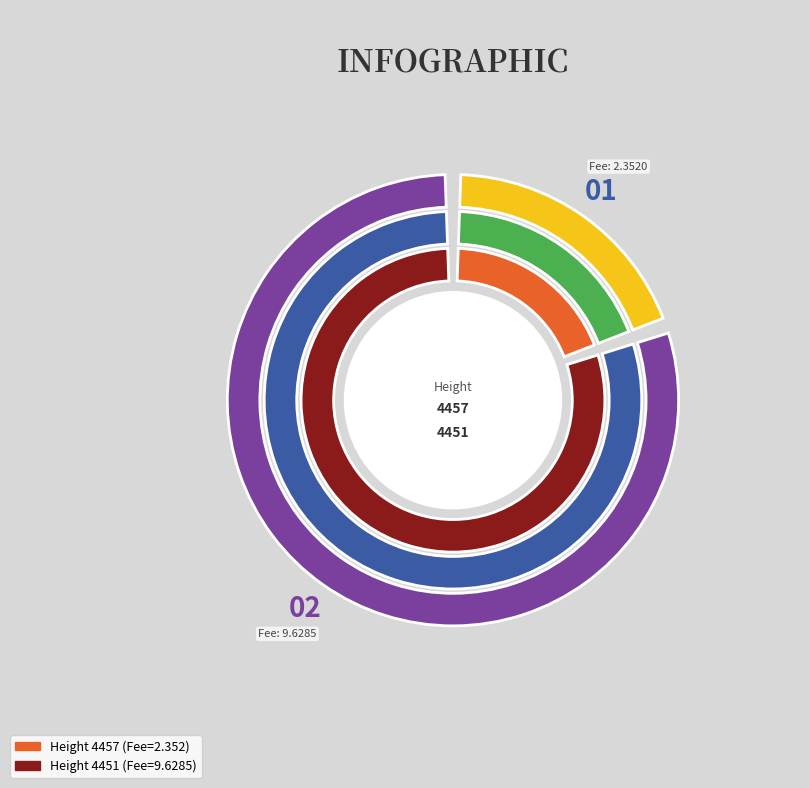

Which slice is the smallest?

4457